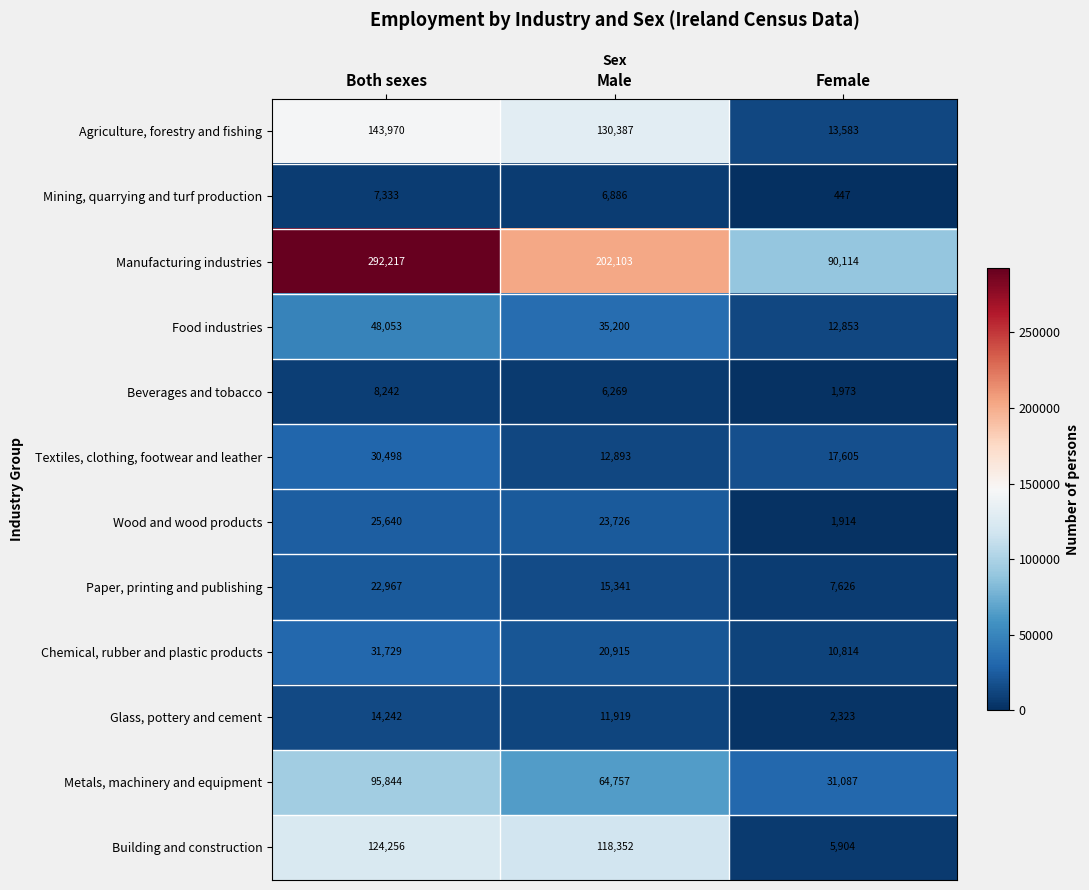

Is it true that Manufacturing industries equals 292217 at Both sexes?

True